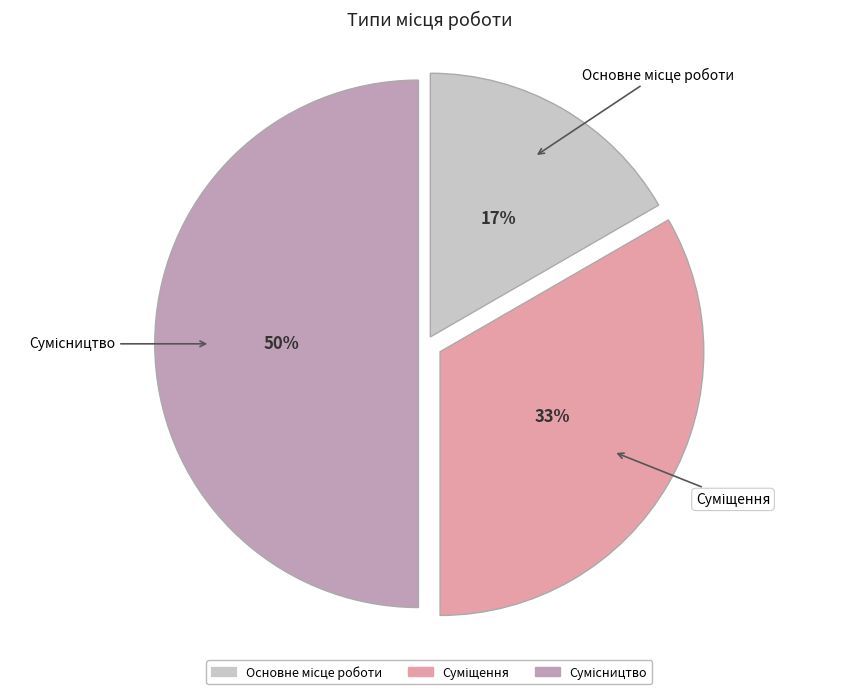

To the nearest percent, what is the average slice percentage?

33%